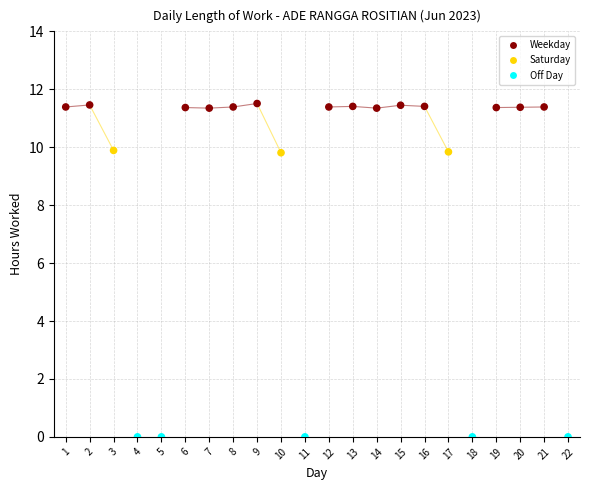

What is the range of Y values (max minus min)?

11.5